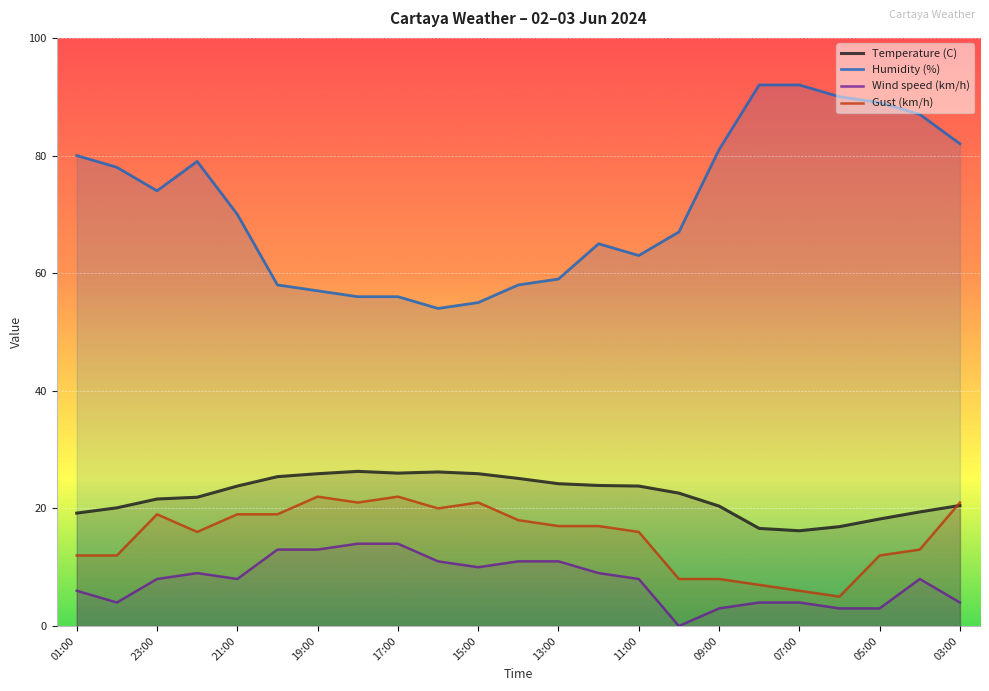

Reading right to left, what are all the values shown in this chart?

Temperature (C): 20.5	19.4	18.2	16.9	16.2	16.6	20.4	22.6	23.8	23.9	24.2	25.1	25.9	26.2	26.0	26.3	25.9	25.4	23.8	21.9	21.6	20.1	19.2
Humidity (%): 82.0	87.0	89.0	90.0	92.0	92.0	81.0	67.0	63.0	65.0	59.0	58.0	55.0	54.0	56.0	56.0	57.0	58.0	70.0	79.0	74.0	78.0	80.0
Wind speed (km/h): 4.0	8.0	3.0	3.0	4.0	4.0	3.0	0.0	8.0	9.0	11.0	11.0	10.0	11.0	14.0	14.0	13.0	13.0	8.0	9.0	8.0	4.0	6.0
Gust (km/h): 21.0	13.0	12.0	5.0	6.0	7.0	8.0	8.0	16.0	17.0	17.0	18.0	21.0	20.0	22.0	21.0	22.0	19.0	19.0	16.0	19.0	12.0	12.0